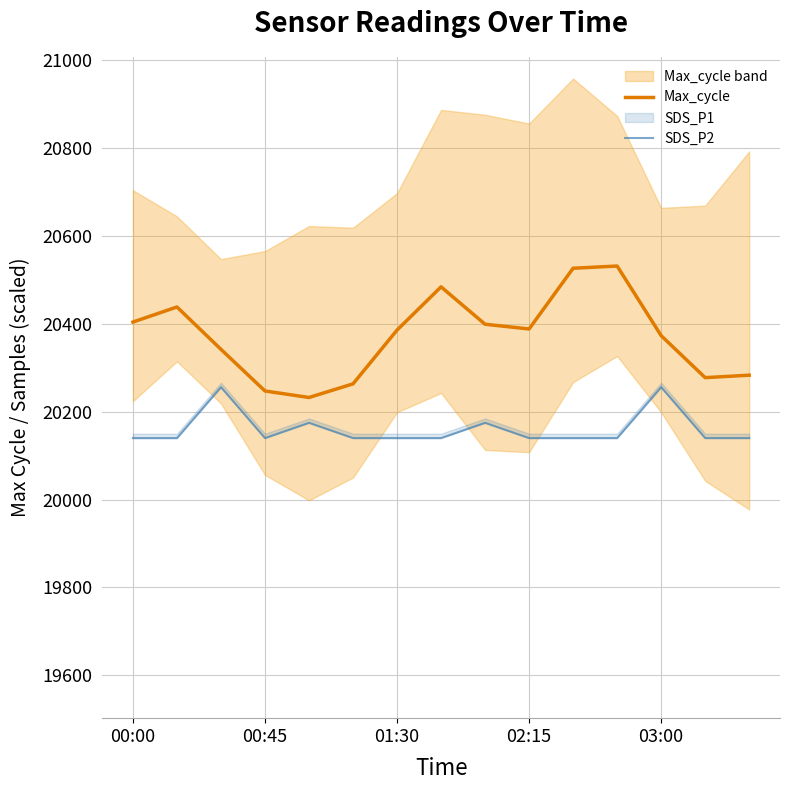

Is it true that Max_cycle equals 11041.0 at 8?

False